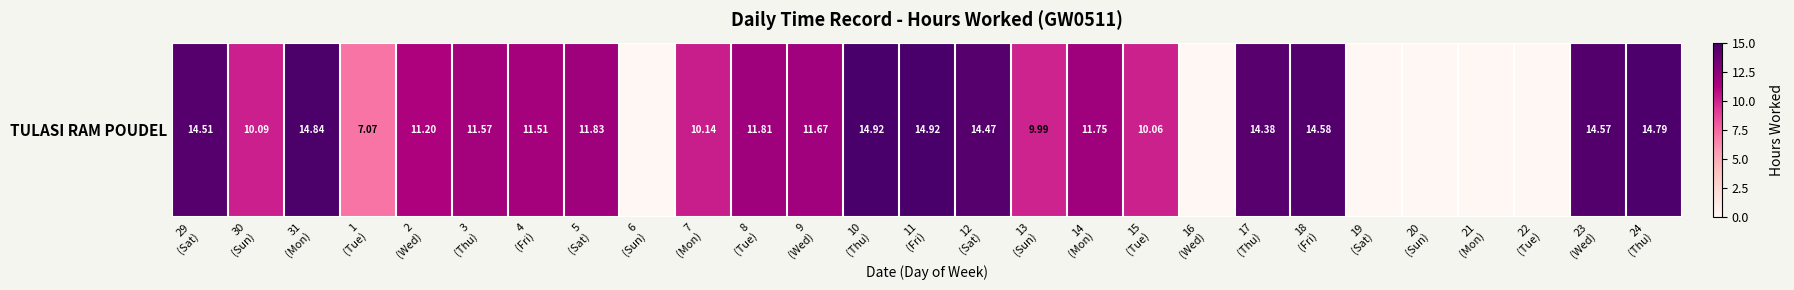

What is the difference between the values at 10
(Thu) and 4
(Fri)?

3.4